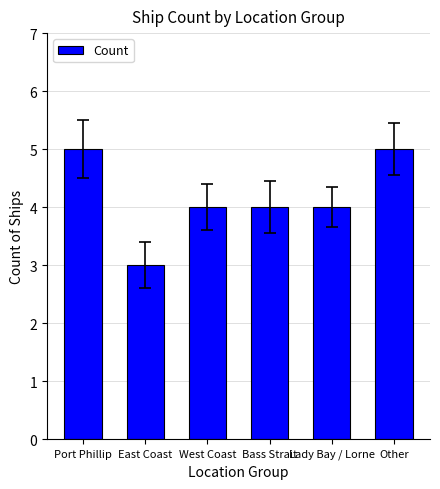

What is the ratio of the value at Bass Strait to the value at West Coast?

1.0